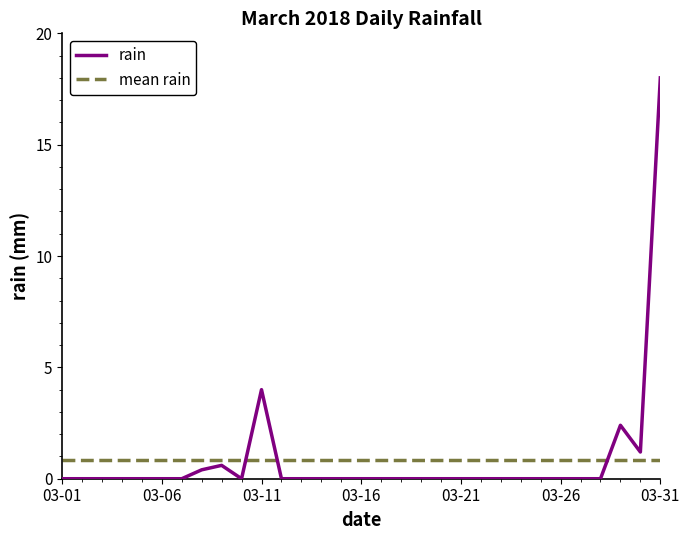

What is the value of the 31st point from the left?

18.0